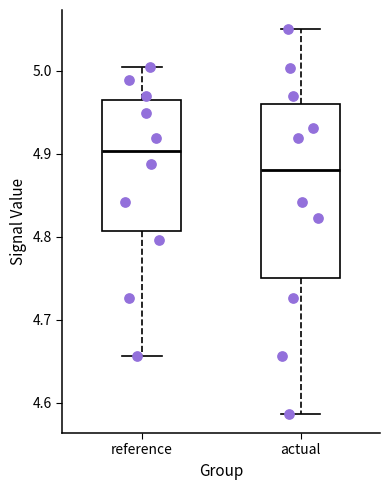

Which box's median line is the lowest?

actual